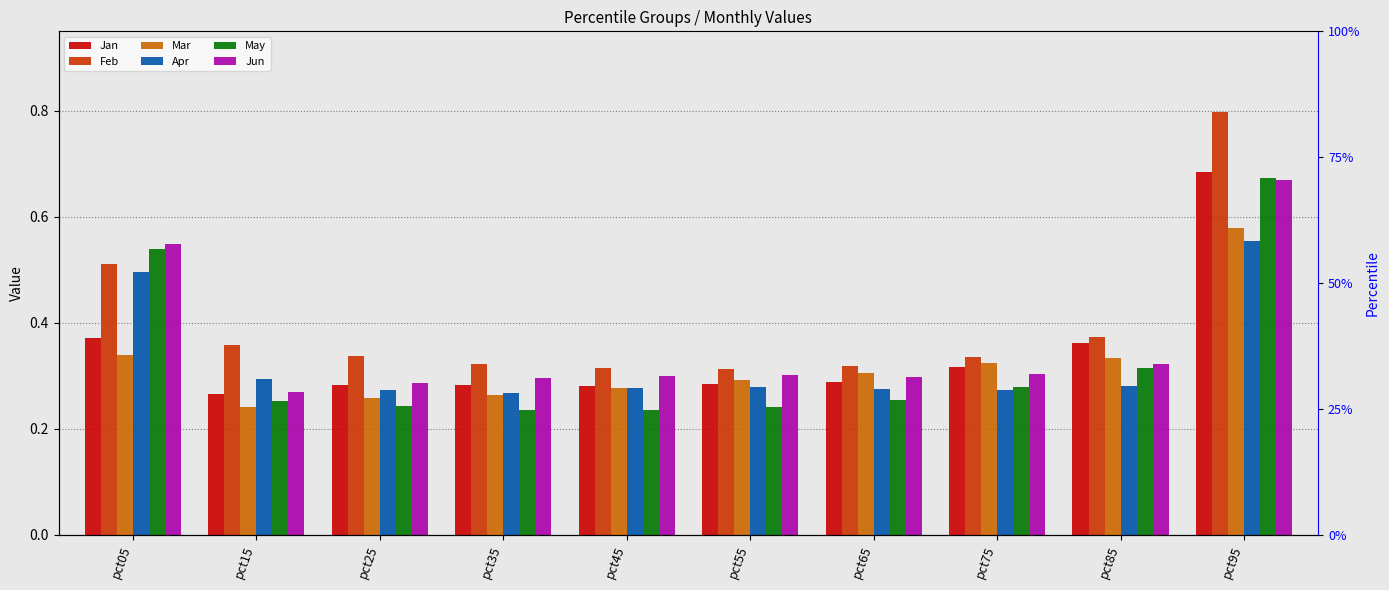

How many bars are there in each group?

6